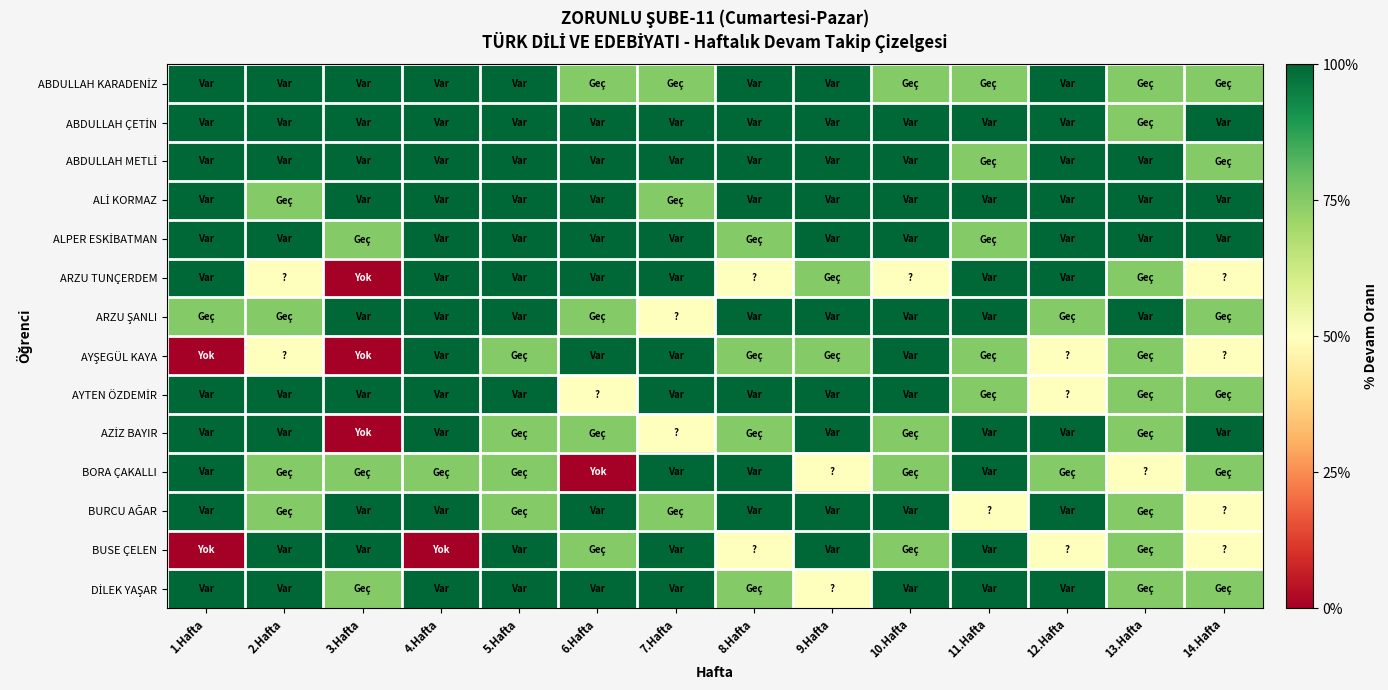

Which has a higher value, 6.Hafta or 3.Hafta?

3.Hafta